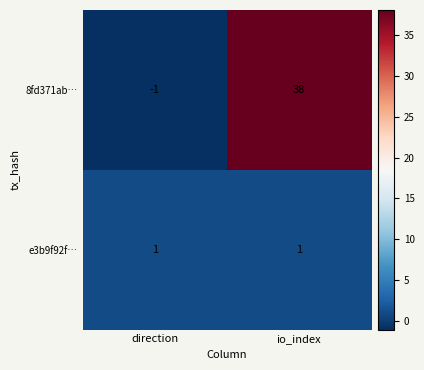

Reading right to left, what are all the values shown in this chart?

8fd371ab…: 38	-1
e3b9f92f…: 1	1